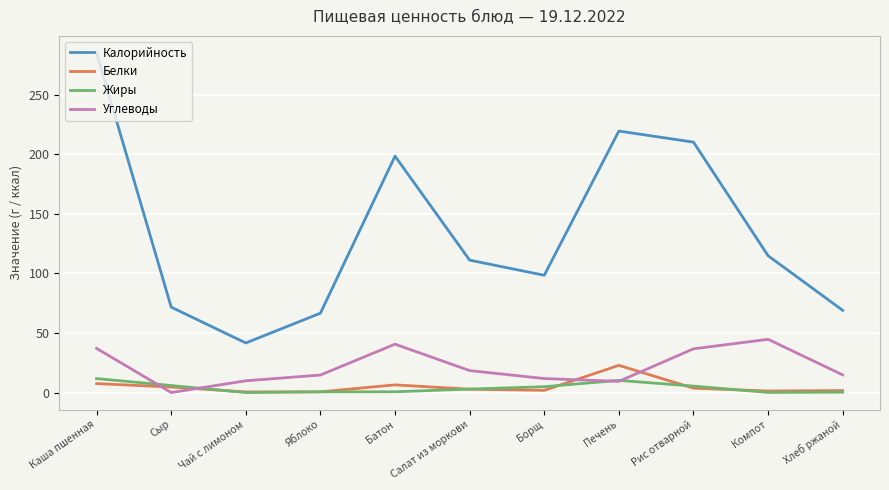

What position from the right is Батон?

7